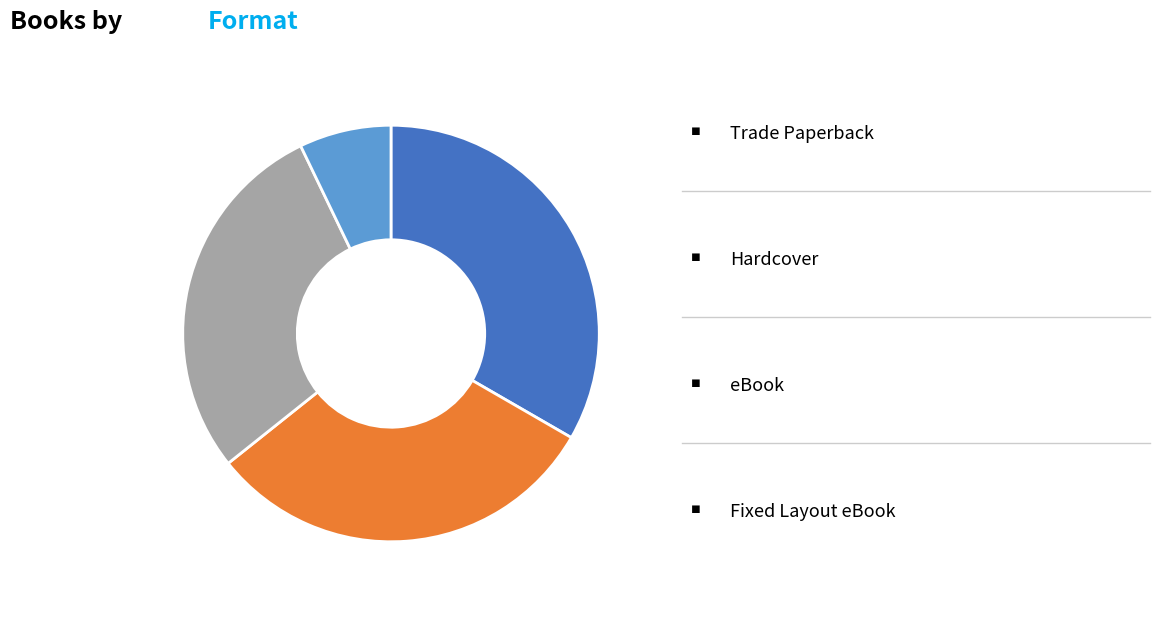

Is there a majority slice in this chart?

No